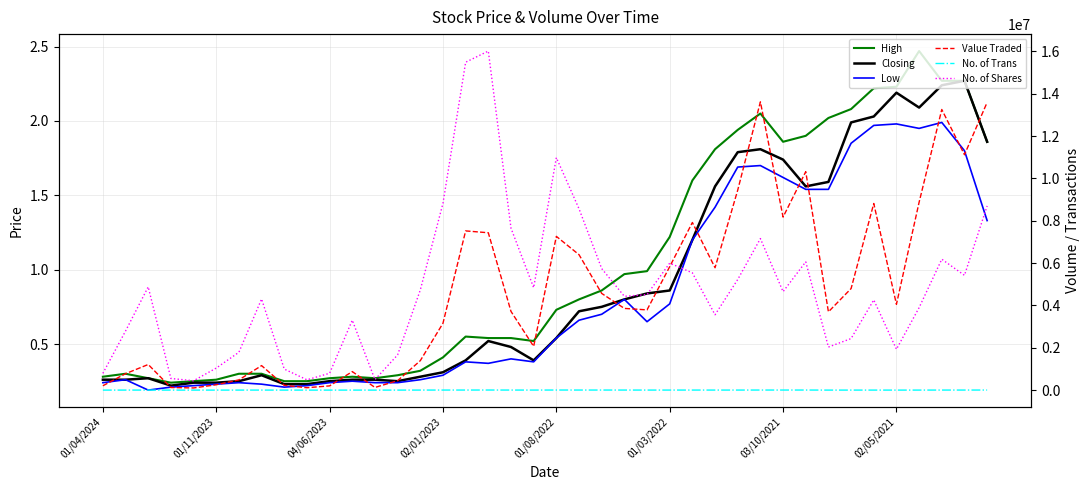

Between 38 and 8, which is larger?

38